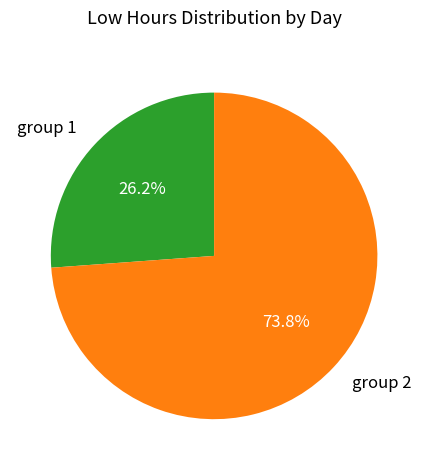

Which category has the smallest portion of the pie?

group 1